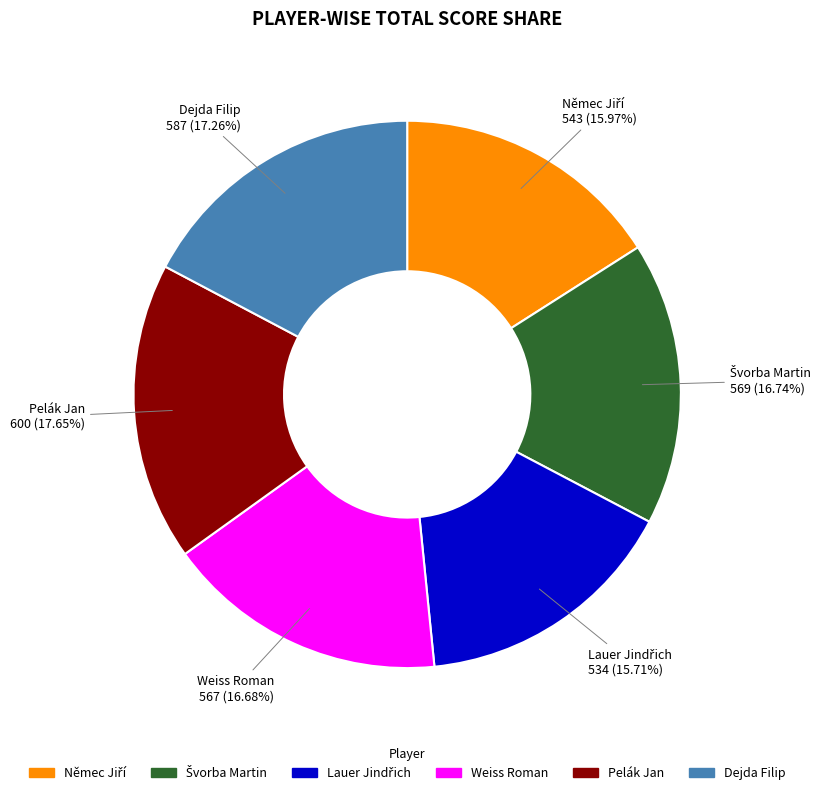

Is there a majority slice in this chart?

No